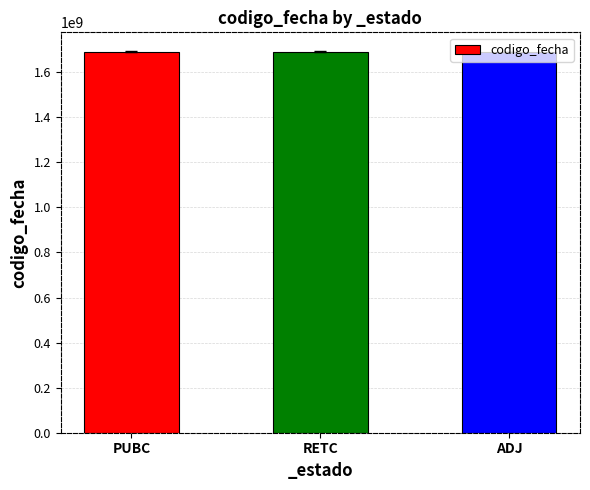

The chart shows a value of 2919763268 at PUBC. True or false?

False